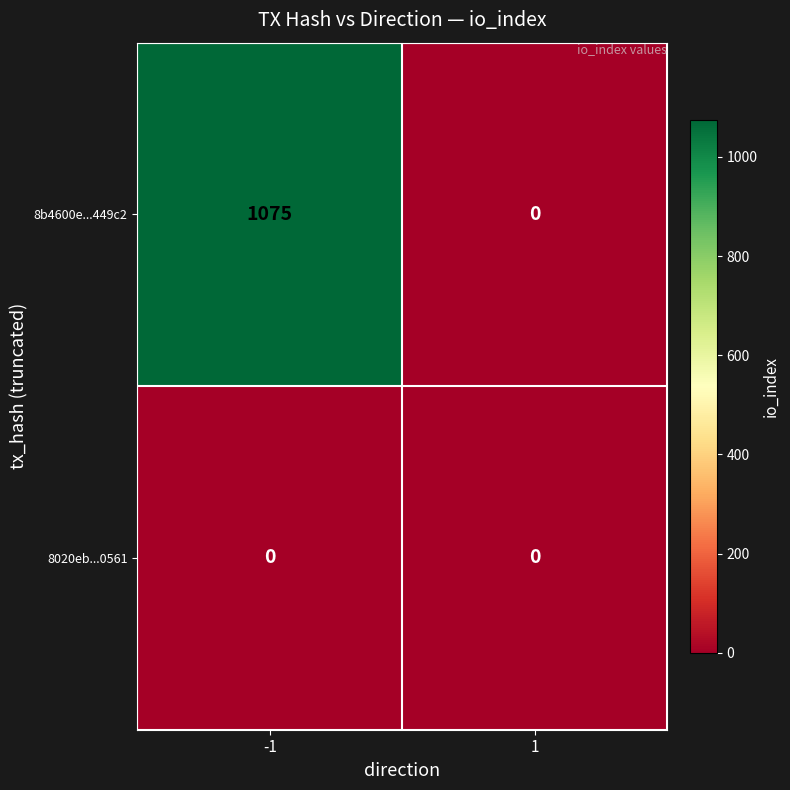

List the series in order of their overall mean, highest first.

8b4600e...449c2, 8020eb...0561